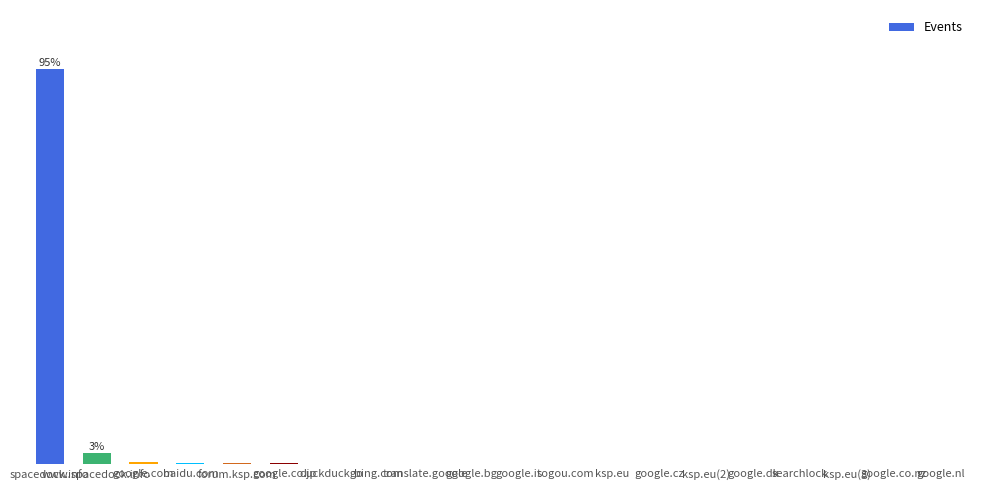

Are the bars horizontal?

No